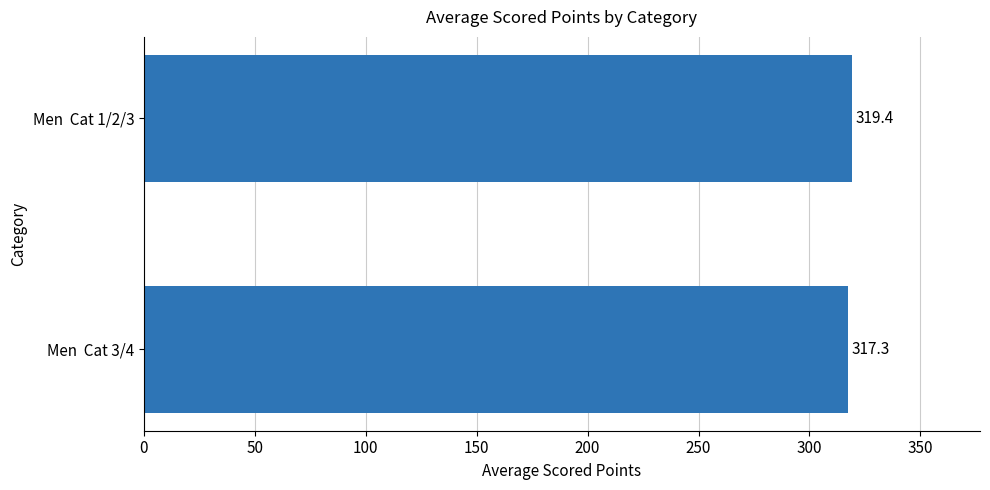

Reading bottom to top, list all the values displayed in this chart.

Men  Cat 3/4=317.3	Men  Cat 1/2/3=319.4